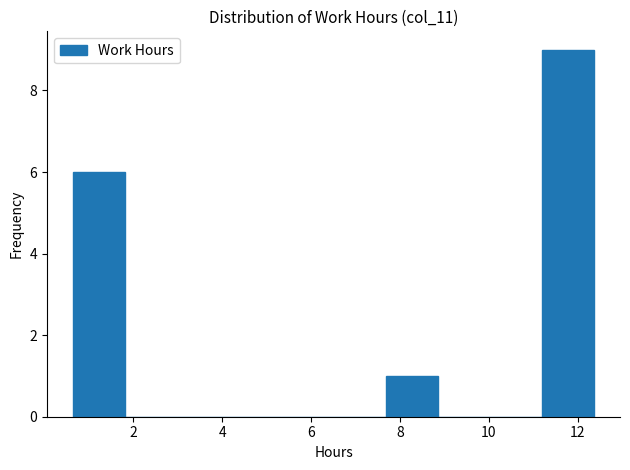

Reading left to right, list every bar in this chart as the range it spans on the x-axis followed by its height. Neither the bar edges nor the heights are printed on the chart, so give them approximately, as read against the axes.

0.6 to 1.8: 6
1.8 to 3.0: 0
3.0 to 4.2: 0
4.2 to 5.4: 0
5.4 to 6.6: 0
6.6 to 7.6: 0
7.6 to 8.8: 1
8.8 to 10.0: 0
10.0 to 11.2: 0
11.2 to 12.4: 9